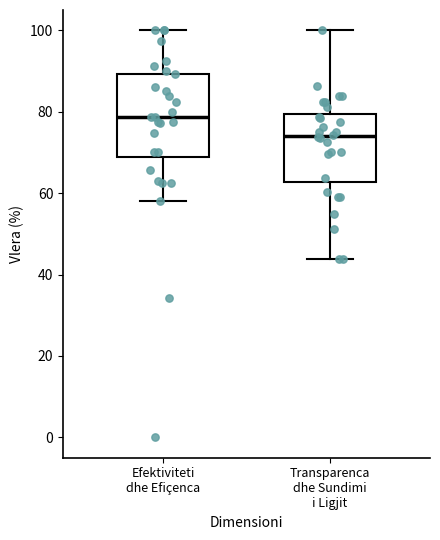

Reading left to right, read every box against the y-axis: the position of its median line, the range the box covers, and the ends of its whiskers. The values are not printed on the chart, so give them approximately, as read against the axis.

Efektiviteti dhe Efiçenca: median 78, box 68 to 90, whiskers 58 to 100
Transparenca dhe Sundimi i Ligjit: median 74, box 62 to 80, whiskers 44 to 100